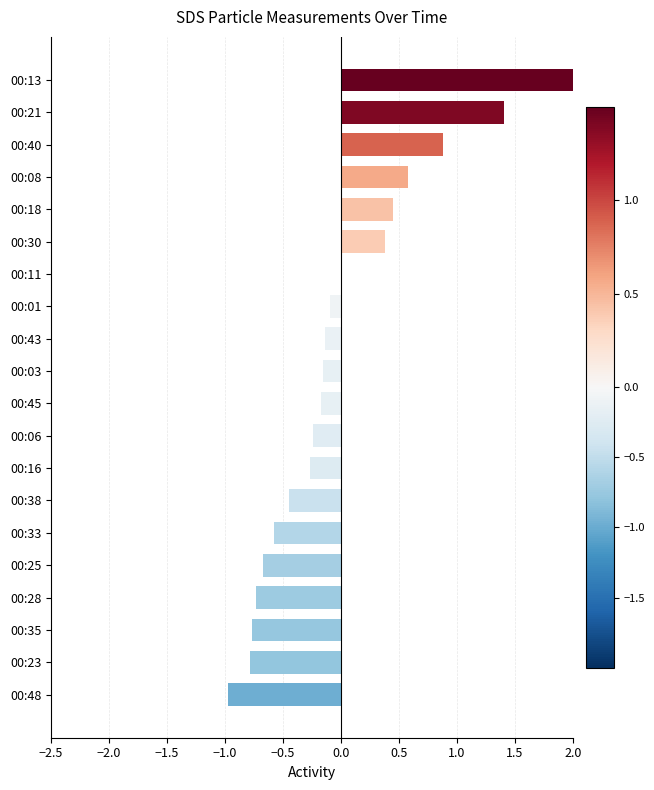

Reading right to left, list all the values displayed in this chart.

2.3	1.4	0.9	0.6	0.4	0.4	0.0	-0.1	-0.1	-0.2	-0.2	-0.2	-0.3	-0.4	-0.6	-0.7	-0.7	-0.8	-0.8	-1.0